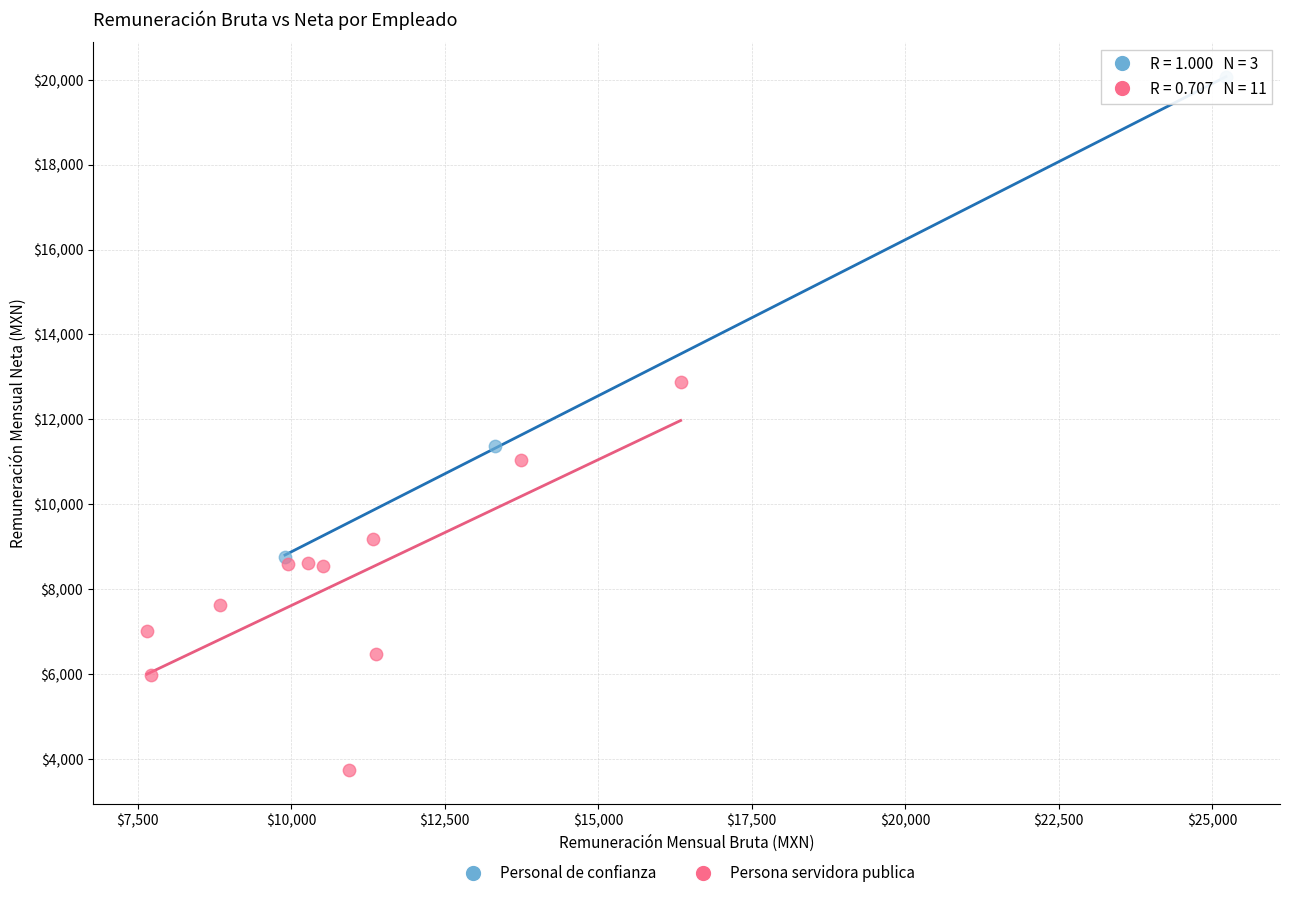

Which series reaches the maximum Y coordinate?

Personal de confianza